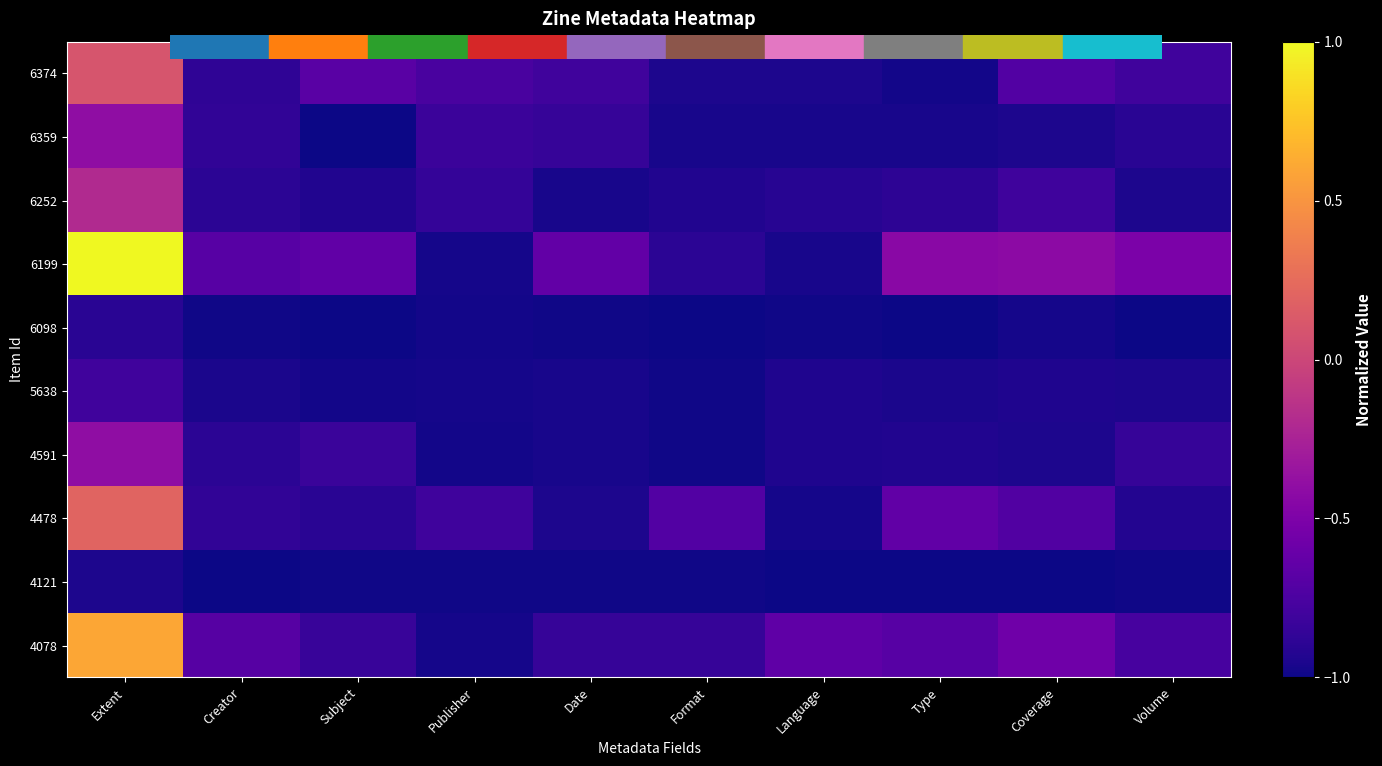

Between Date and Type, which series saw the biggest shift?

4478